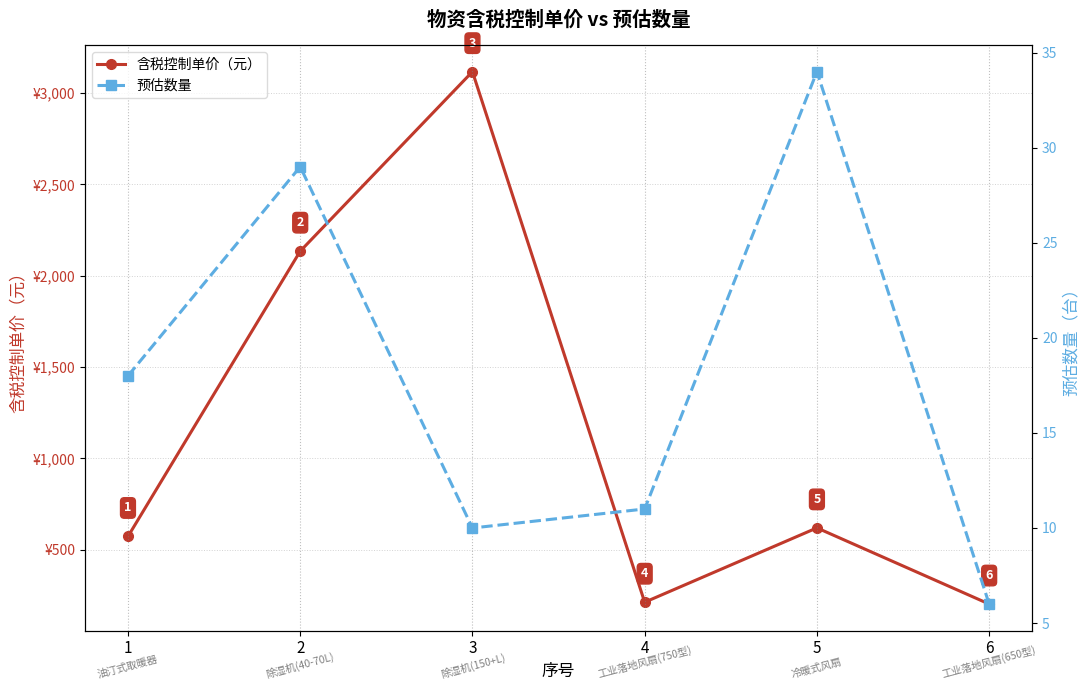

What is the greatest value displayed?

3117